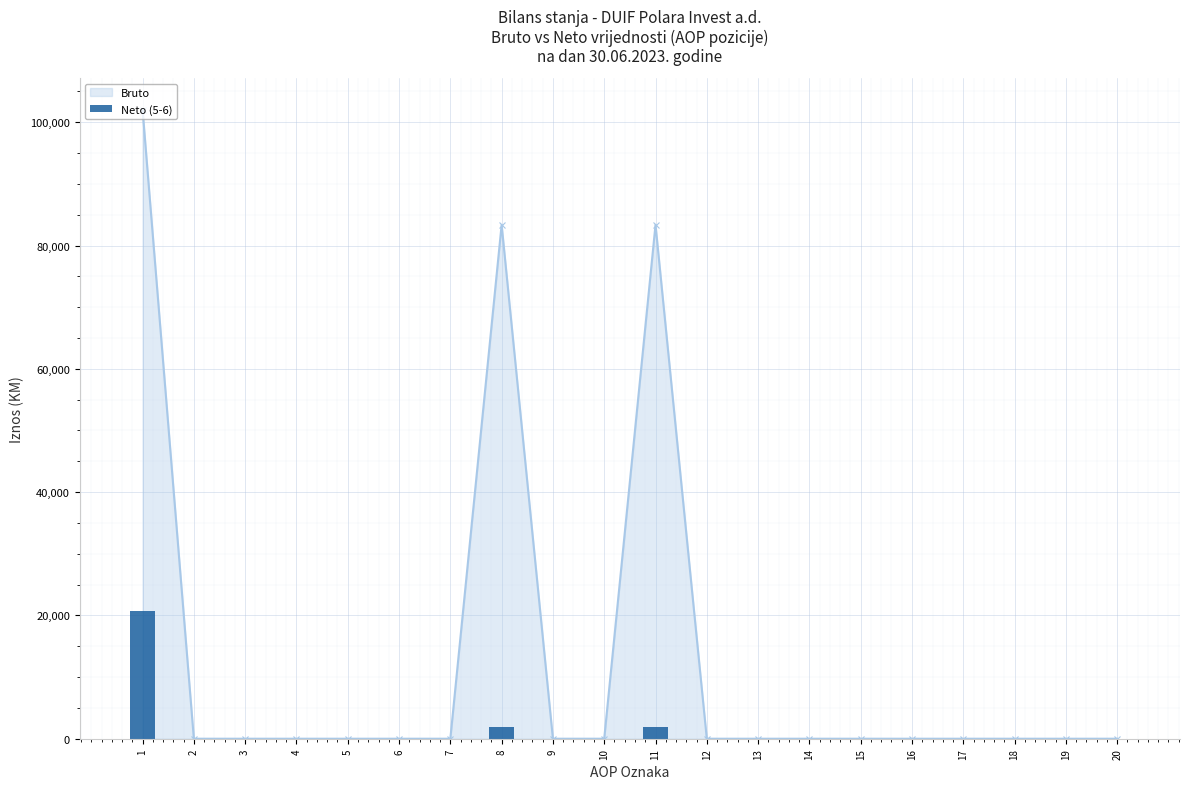

Count the number of values greater than 0.

3